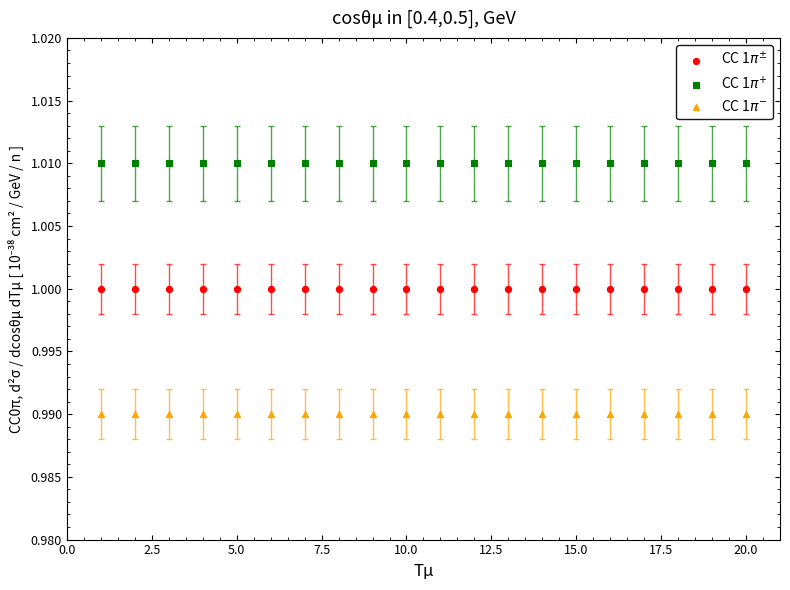

Which series reaches the maximum Y coordinate?

CC 1$\pi^{+}$